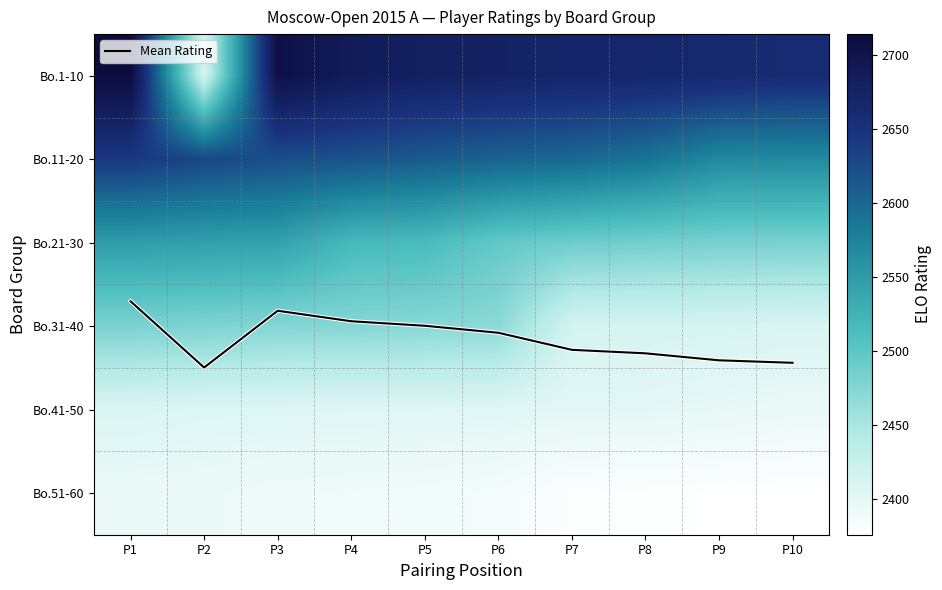

How many values in the Bo.41-50 series exceed 2404?

3